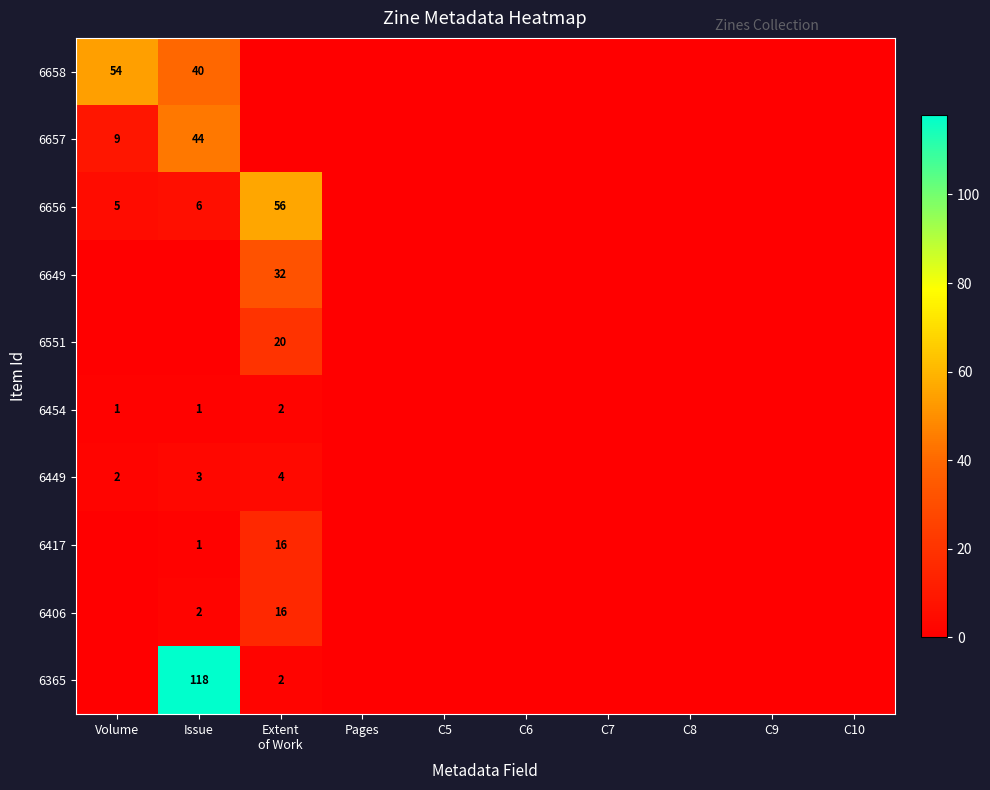

What is the difference between the highest and lowest values at Issue?

118